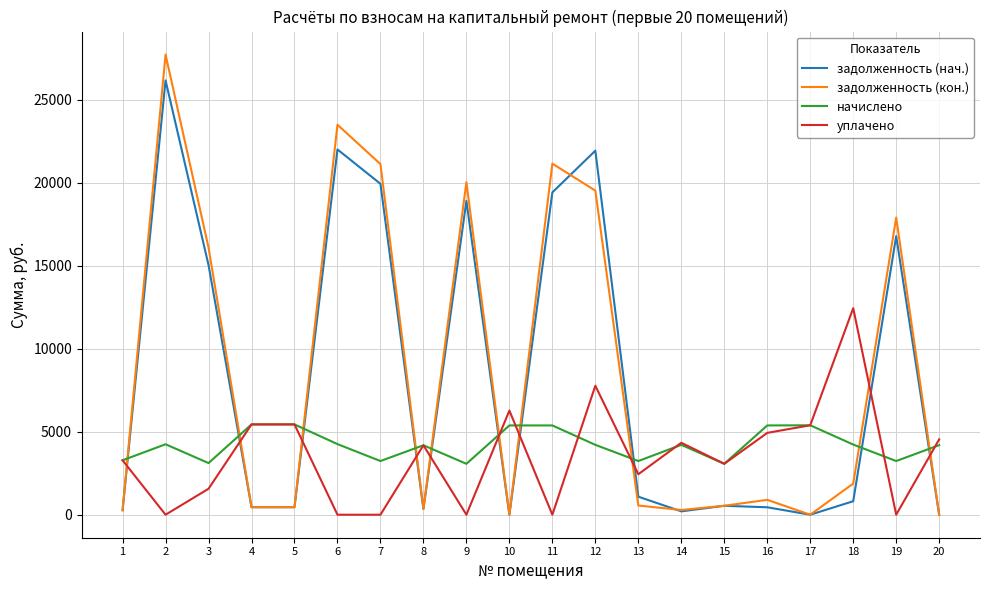

Which series has the largest range (max minus min)?

задолженность (кон.)